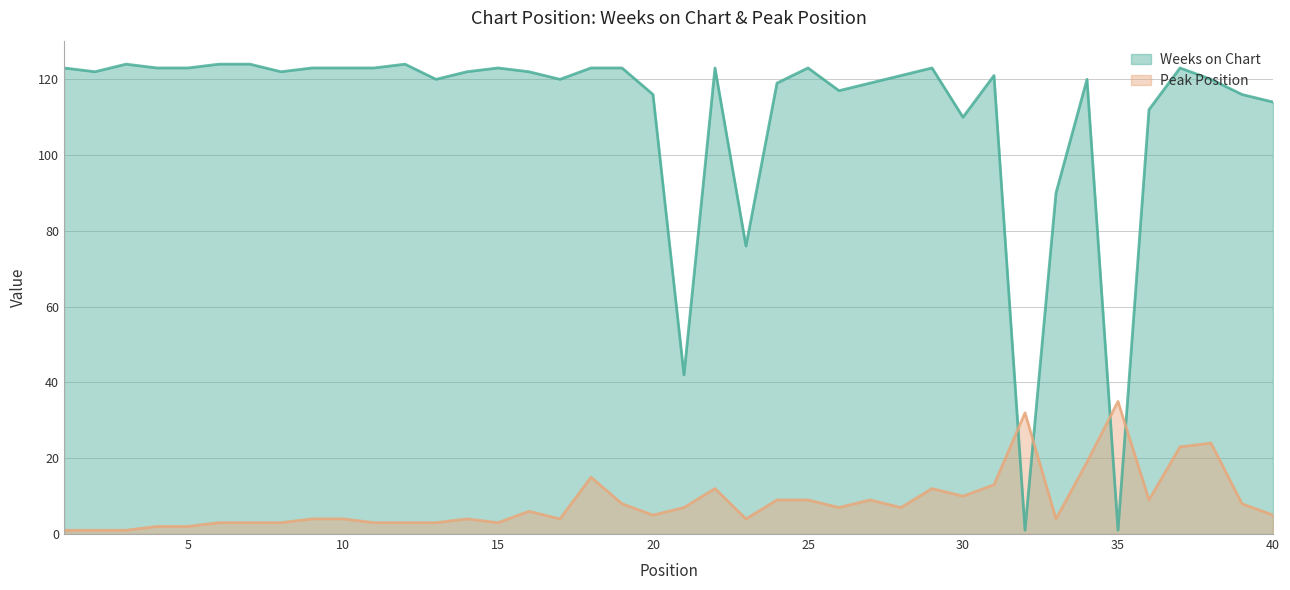

Reading left to right, extract all data points from this chart.

Weeks on Chart: 1=123	2=122	3=124	4=123	5=123	6=124	7=124	8=122	9=123	10=123	11=123	12=124	13=120	14=122	15=123	16=122	17=120	18=123	19=123	20=116	21=42	22=123	23=76	24=119	25=123	26=117	27=119	28=121	29=123	30=110	31=121	32=1	33=90	34=120	35=1	36=112	37=123	38=120	39=116	40=114
Peak Position: 1=1	2=1	3=1	4=2	5=2	6=3	7=3	8=3	9=4	10=4	11=3	12=3	13=3	14=4	15=3	16=6	17=4	18=15	19=8	20=5	21=7	22=12	23=4	24=9	25=9	26=7	27=9	28=7	29=12	30=10	31=13	32=32	33=4	34=19	35=35	36=9	37=23	38=24	39=8	40=5